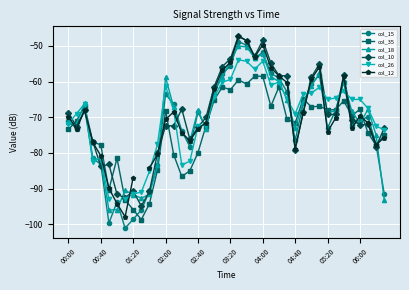

Which series has the largest total across all categories?

col_10